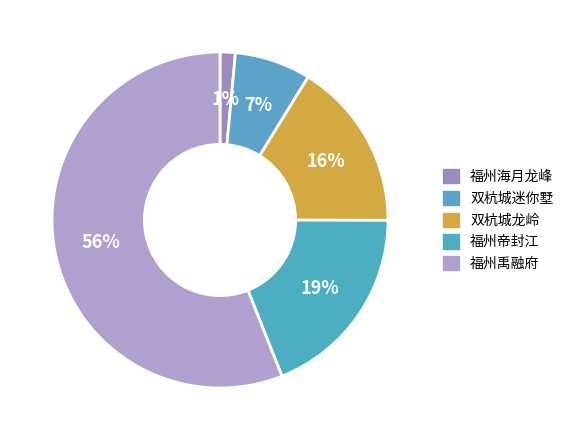

How many segments does this pie chart have?

5